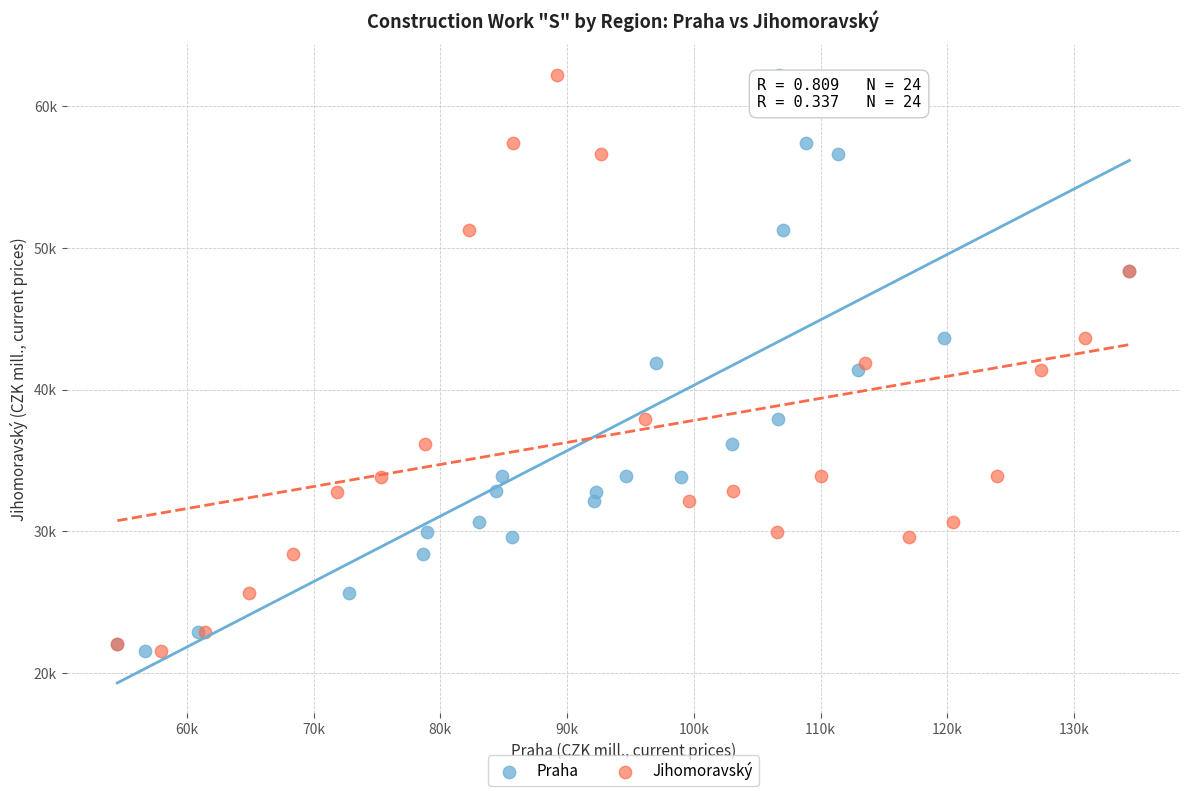

What are all the series names shown in the legend?

Praha, Jihomoravský